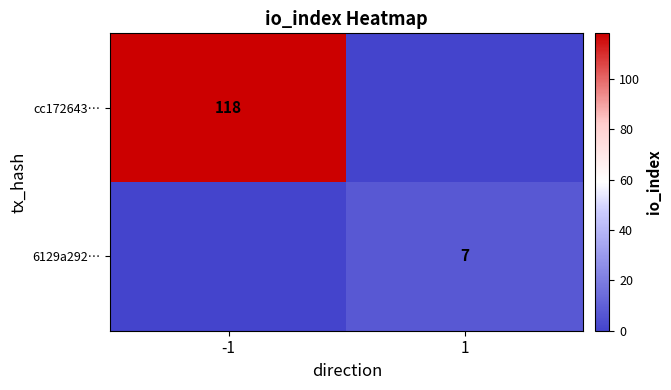

Is it true that cc172643… equals 67 at -1?

False